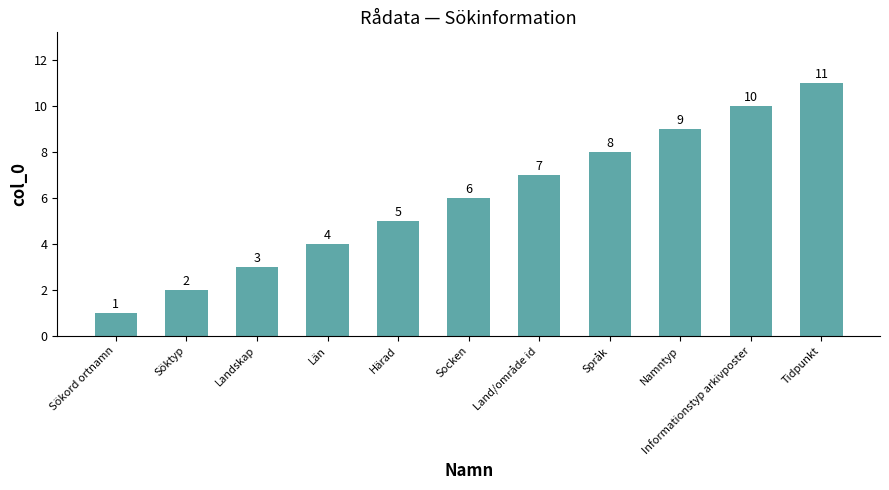

Are the bars horizontal?

No